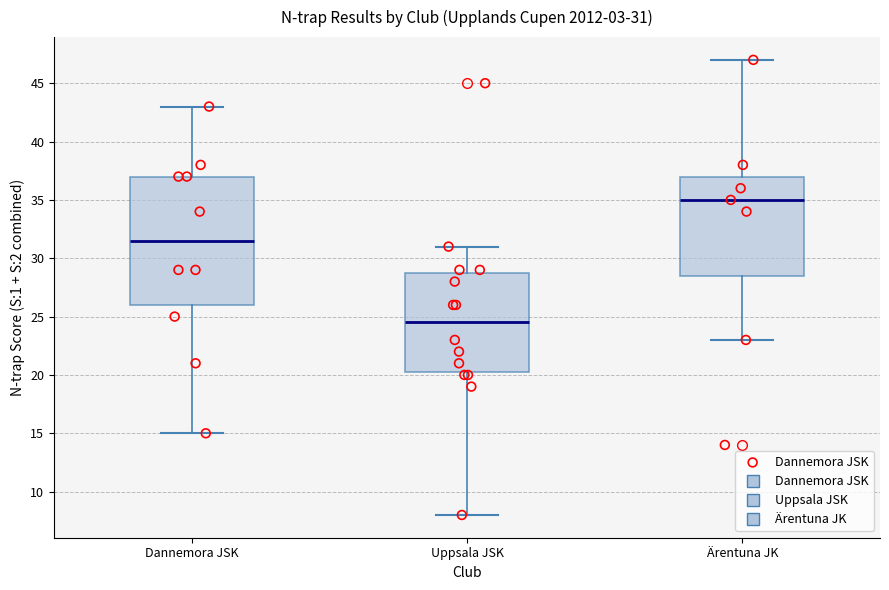

Which box has the lowest median line?

Uppsala JSK